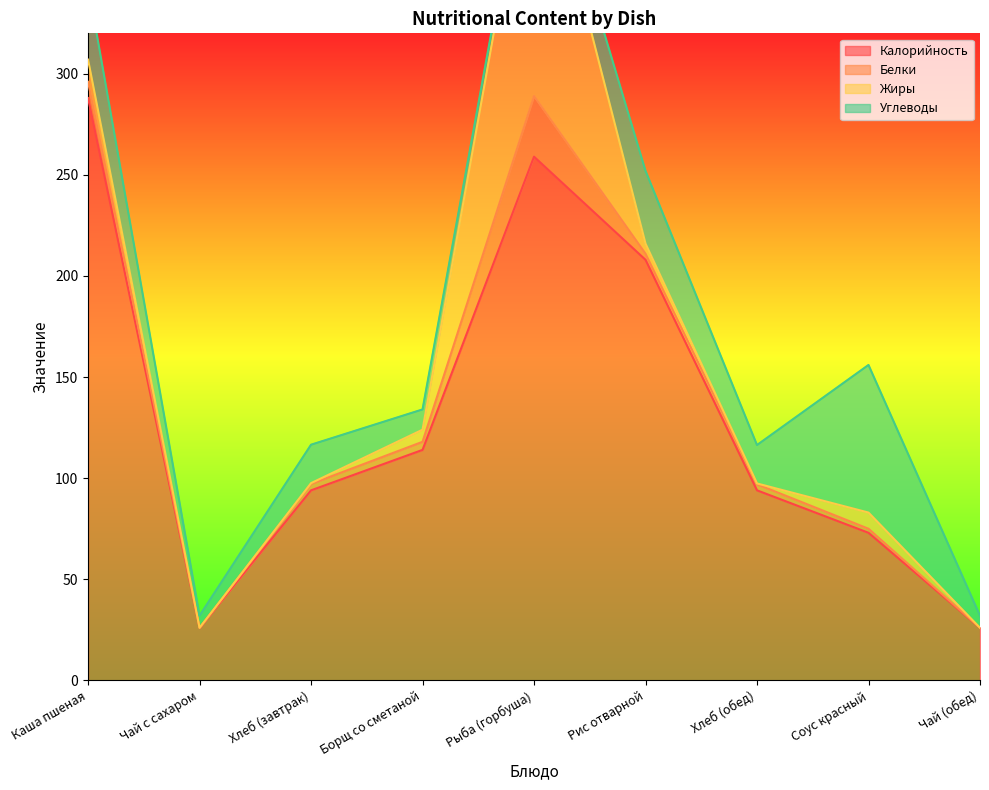

What is the total value across all series at Чай с сахаром?

32.0